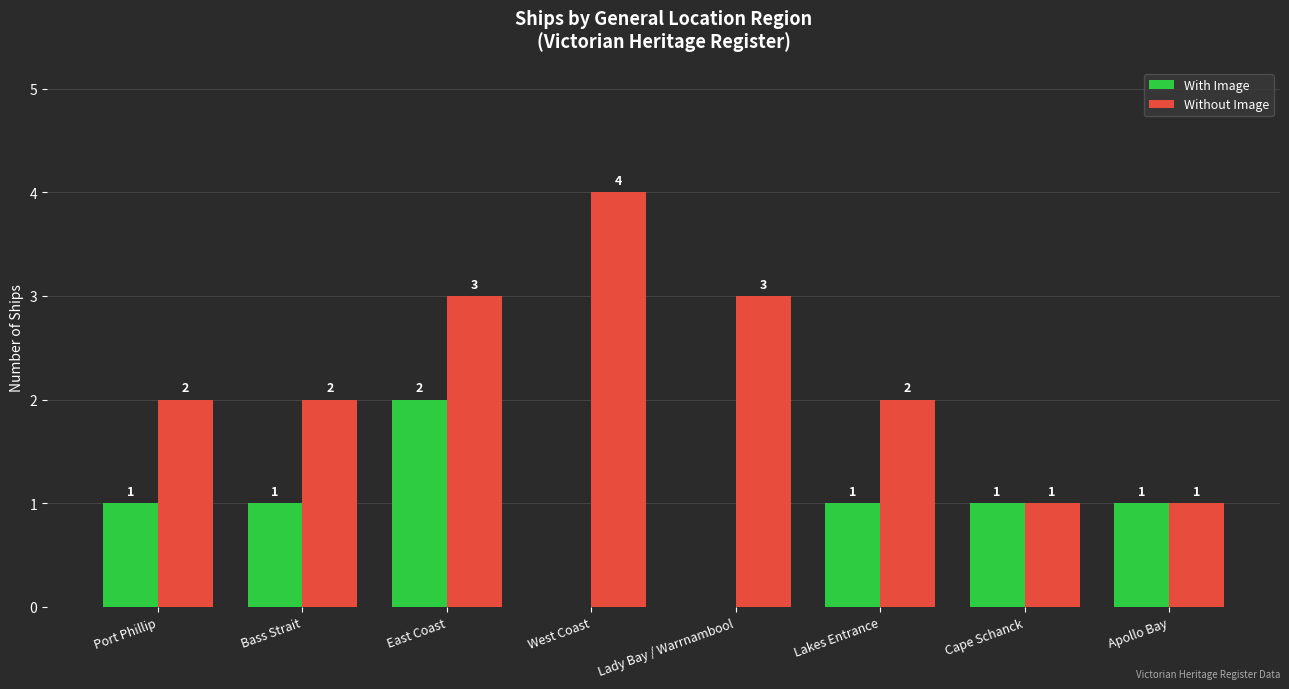

Reading left to right, extract all data points from this chart.

With Image: 1	1	2	0	0	1	1	1
Without Image: 2	2	3	4	3	2	1	1